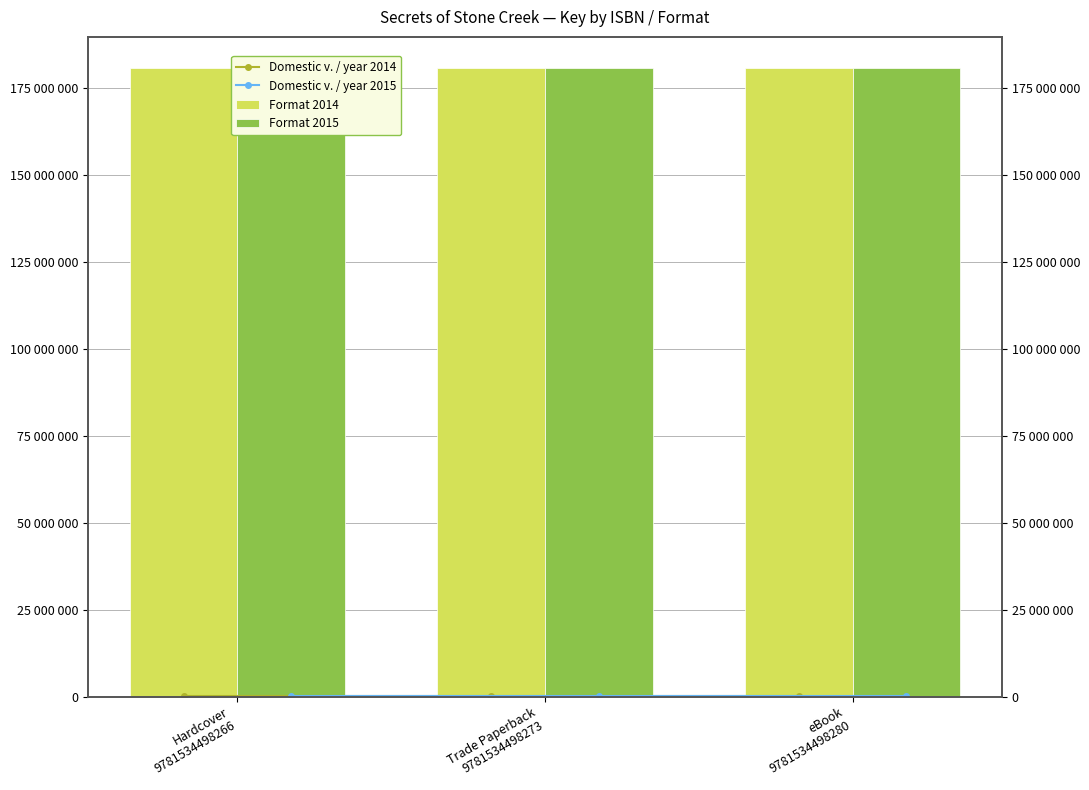

Which has a higher value, Hardcover
9781534498266 or Trade Paperback
9781534498273?

Hardcover
9781534498266